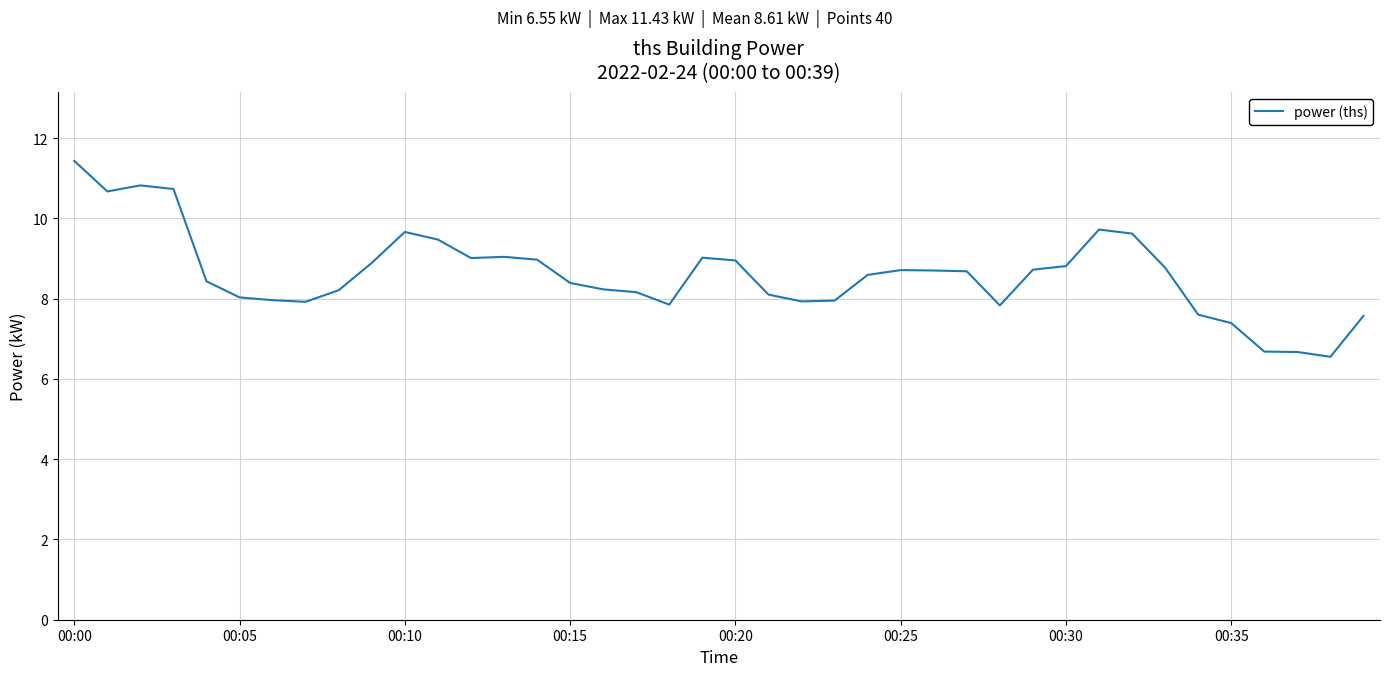

What is the maximum value shown in the chart?

11.4